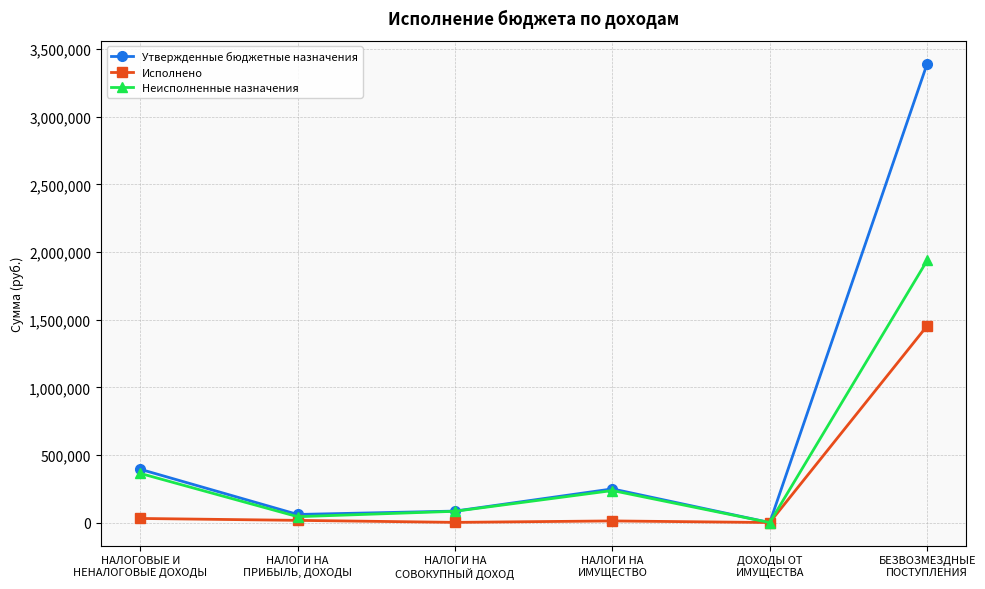

Which category has the highest value across all series?

БЕЗВОЗМЕЗДНЫЕ
ПОСТУПЛЕНИЯ